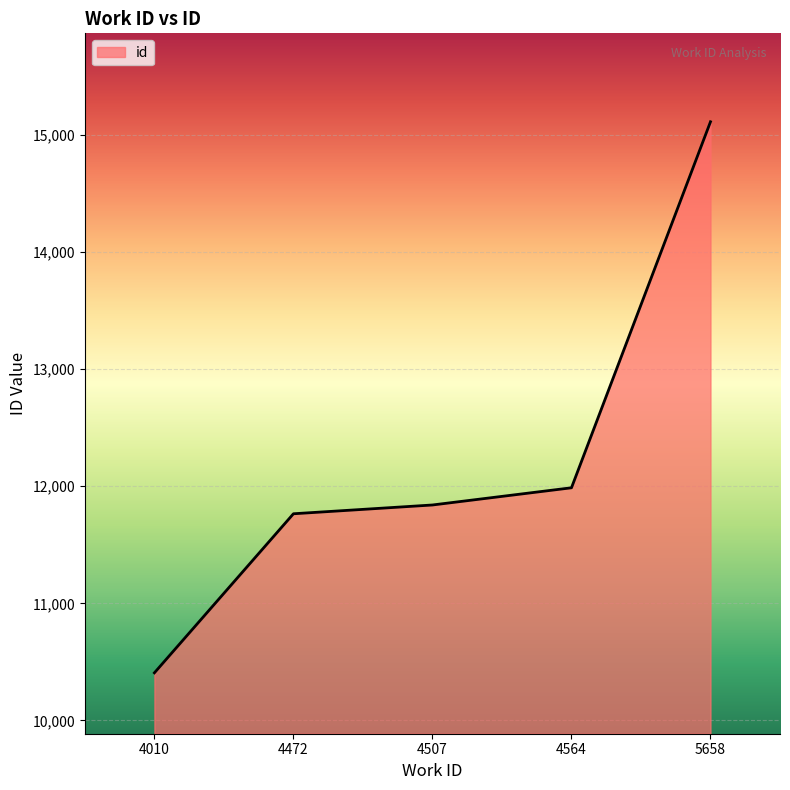

List the labels in order of value, smallest first.

4010, 4472, 4507, 4564, 5658